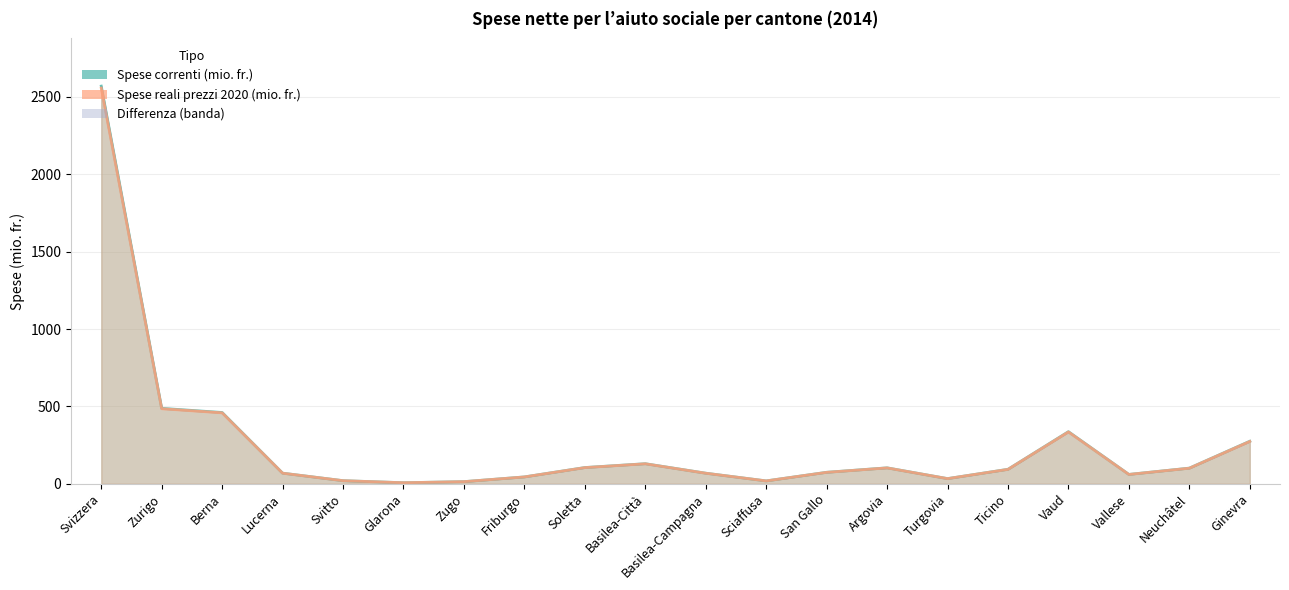

How many interior local peaks does the Spese reali 2020 (mio. fr.) series have?

3